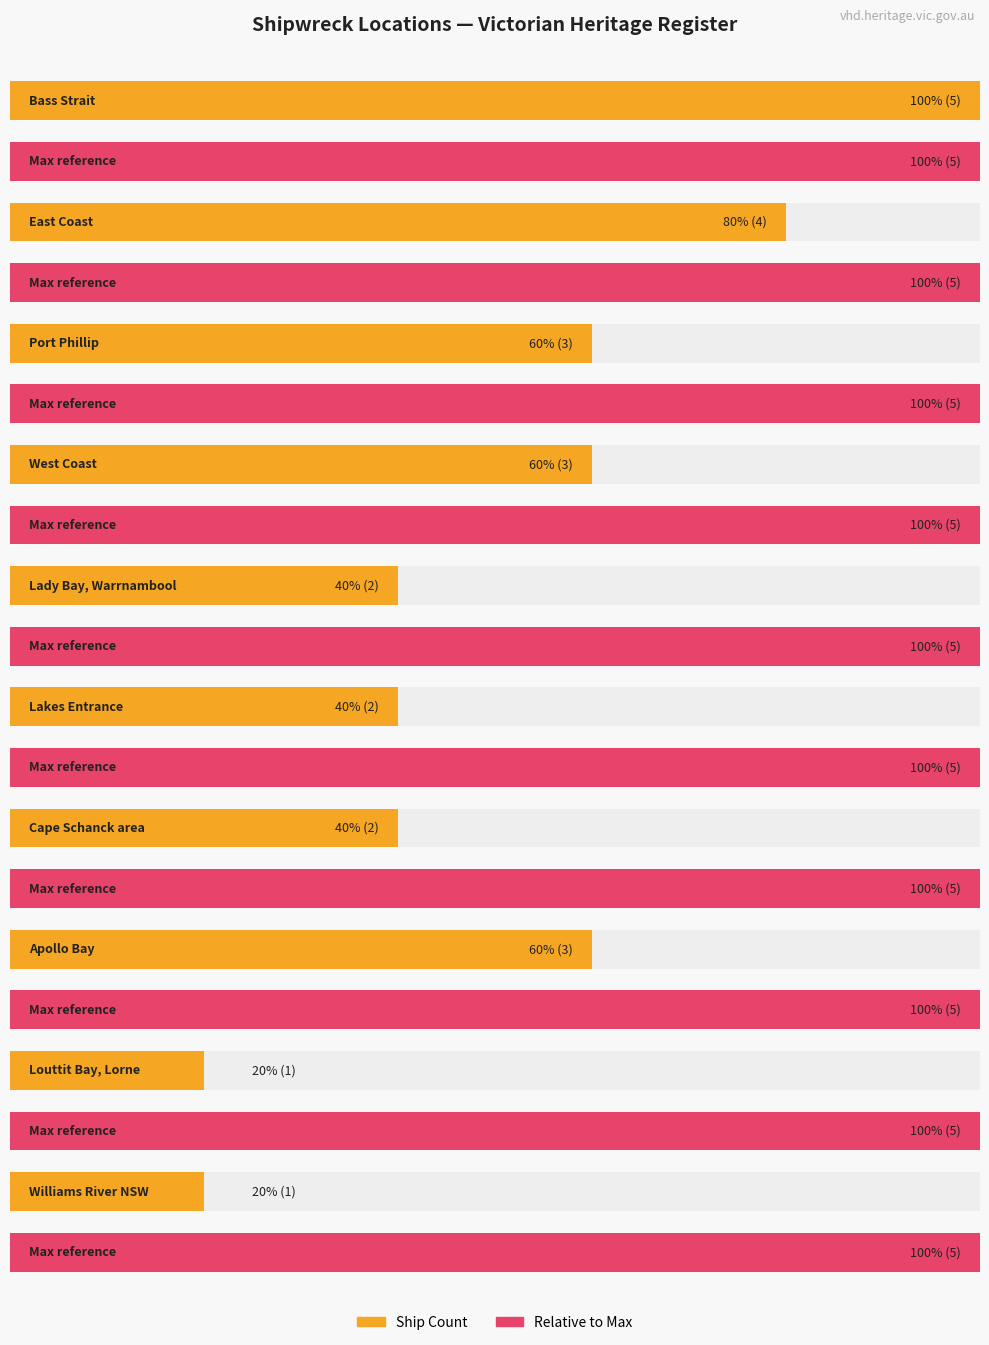

The value at West Coast is 3. True or false?

True